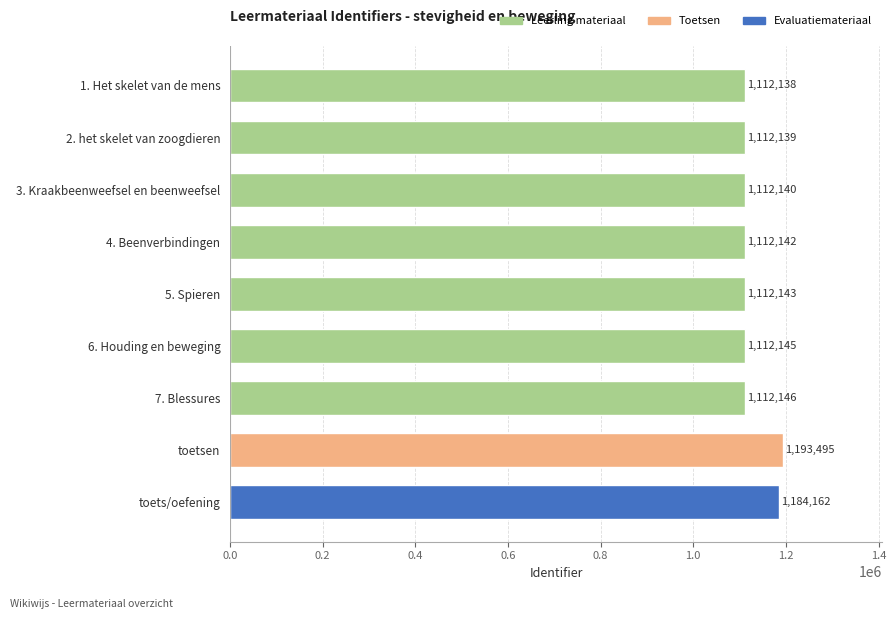

What is the label of the 8th bar from the bottom?

2. het skelet van zoogdieren